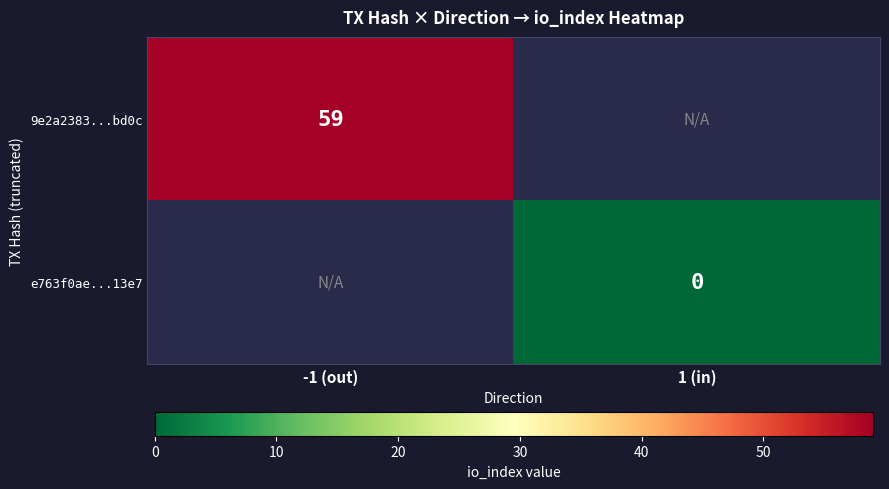

True or false: 9e2a2383...bd0c has a value of 59 at -1 (out).

True